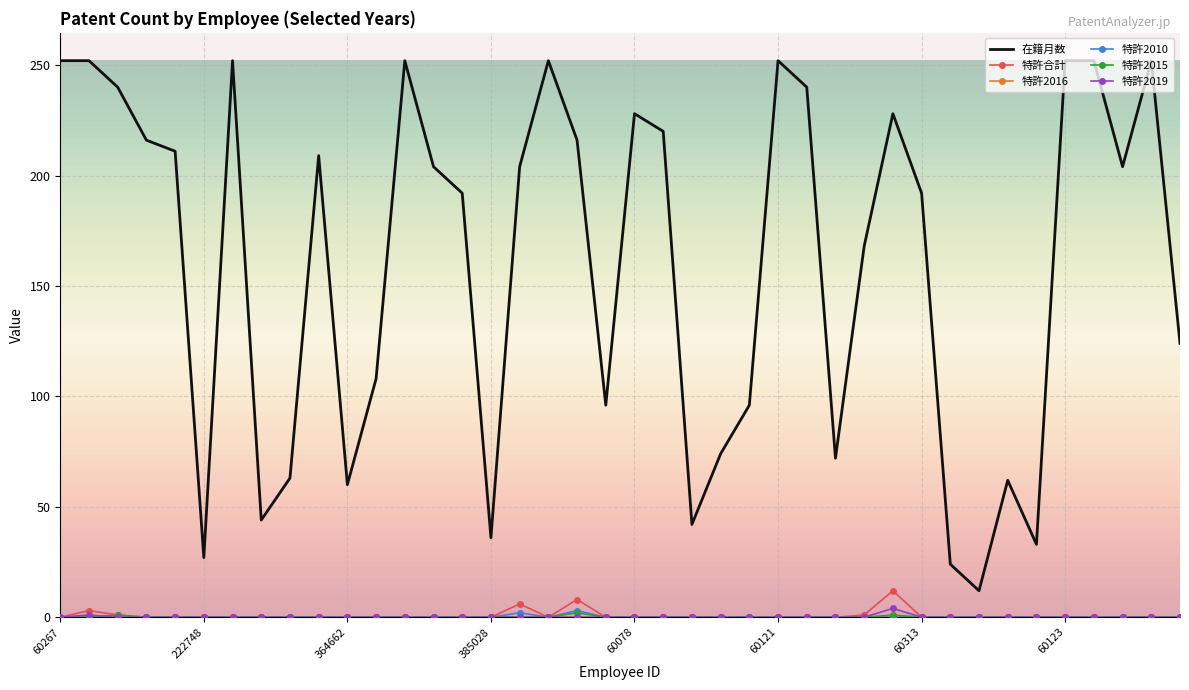

True or false: 特許2019 and 在籍月数 cross at least once.

False